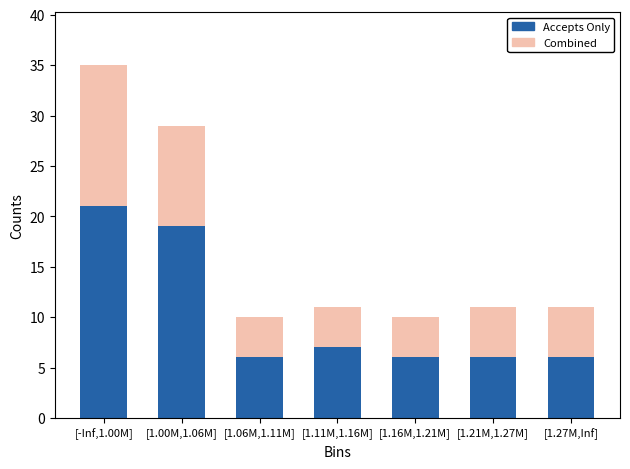

Reading right to left, transcribe the values for Accepts Only.

6	6	6	7	6	19	21